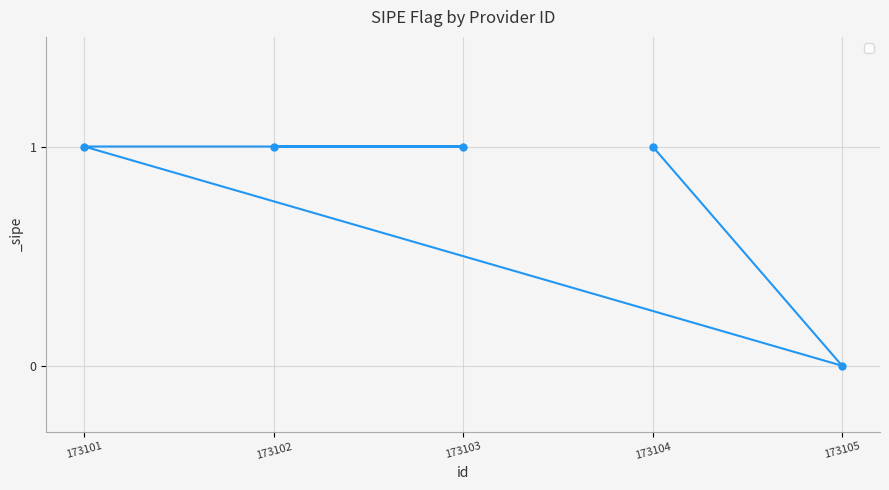

Rank the categories by value from highest to lowest.

173104, 173101, 173103, 173102, 173105